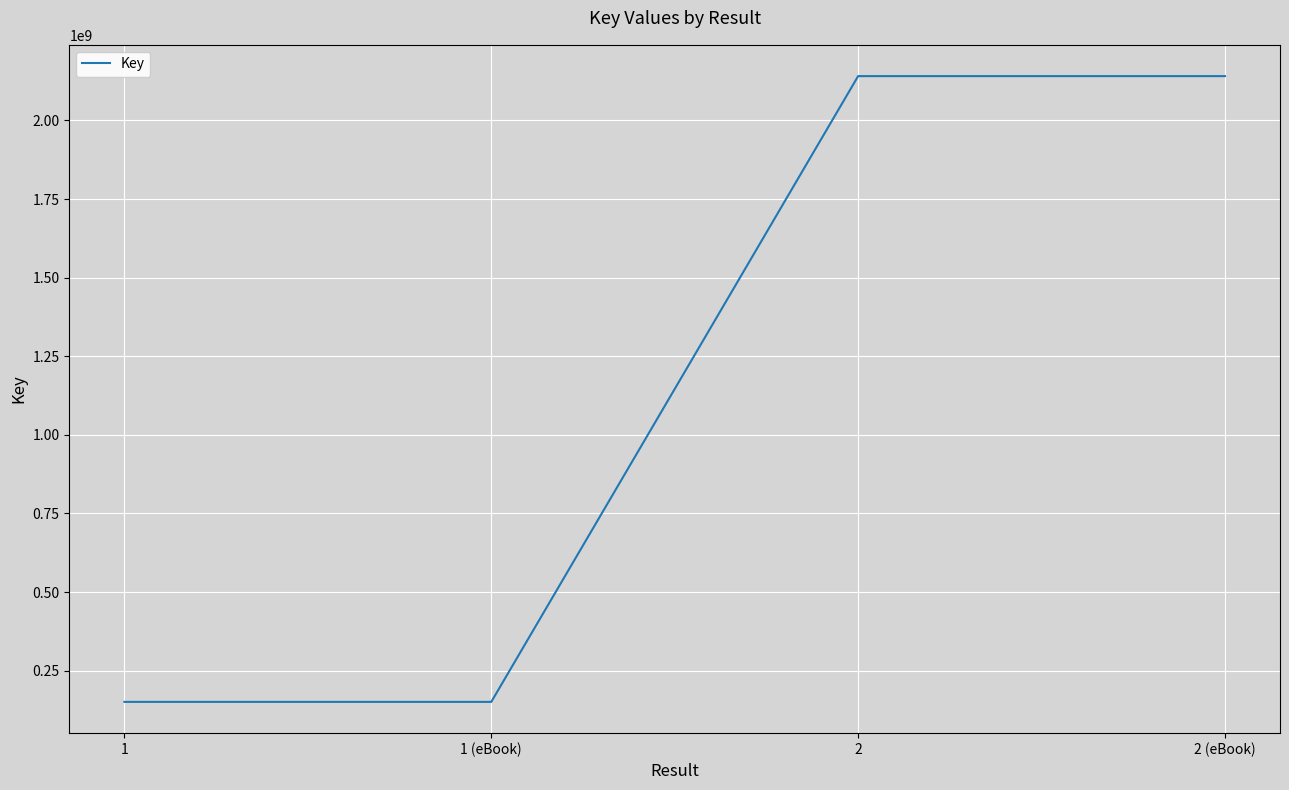

Reading left to right, transcribe all the data shown in this chart.

1=150771002	1 (eBook)=150771002	2=2140984399	2 (eBook)=2140984399